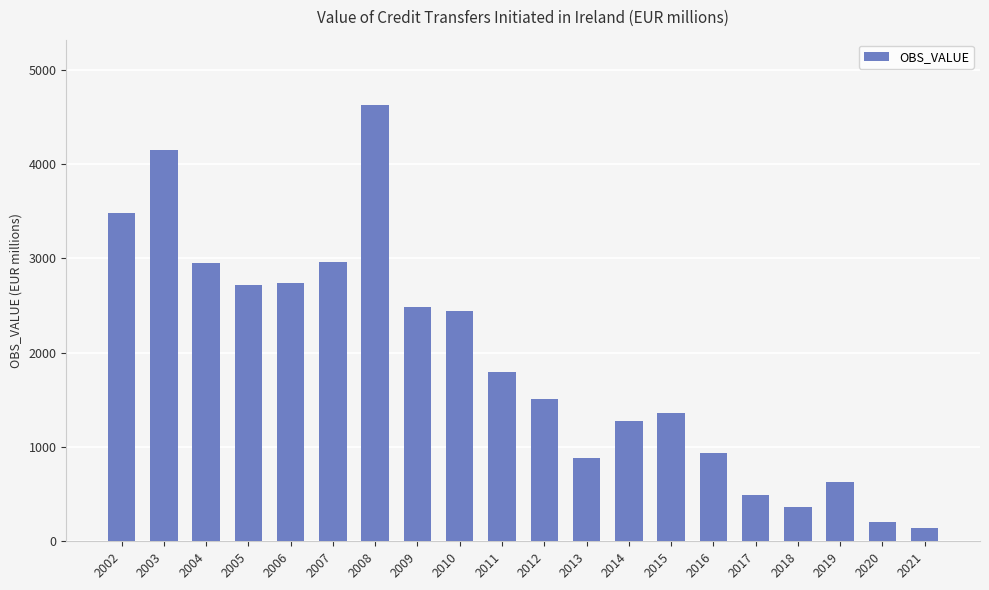

What is the change in value from 2006 to 2020?

-2542.1